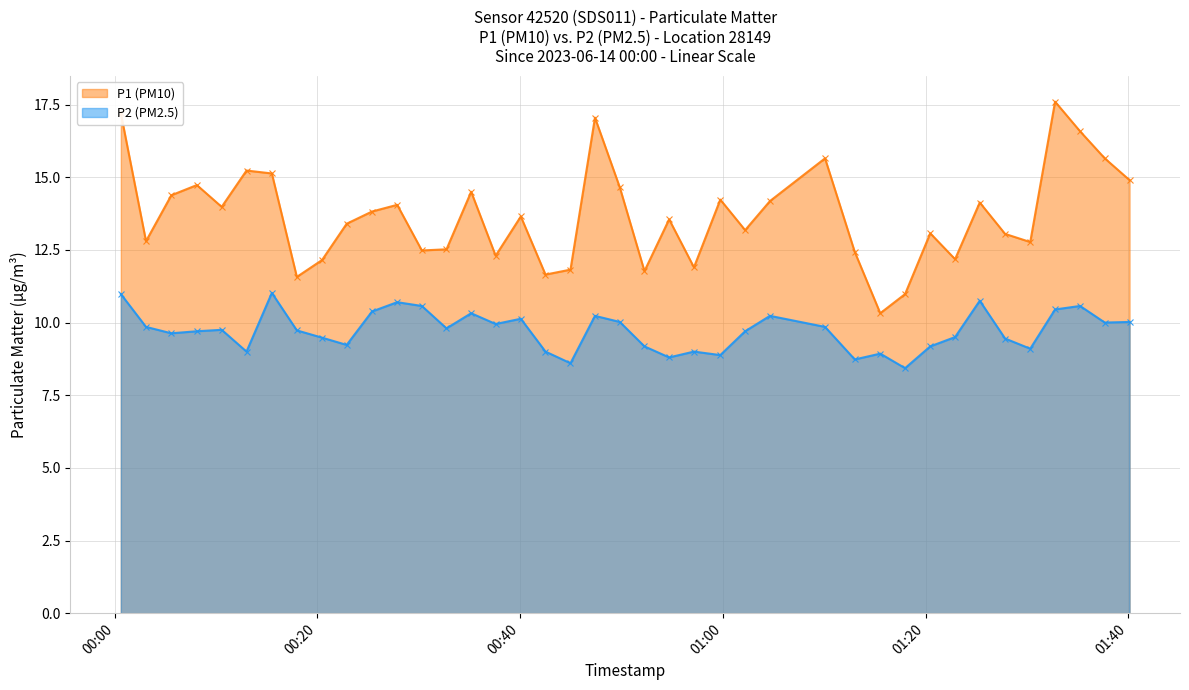

What is the smallest value displayed?

8.4